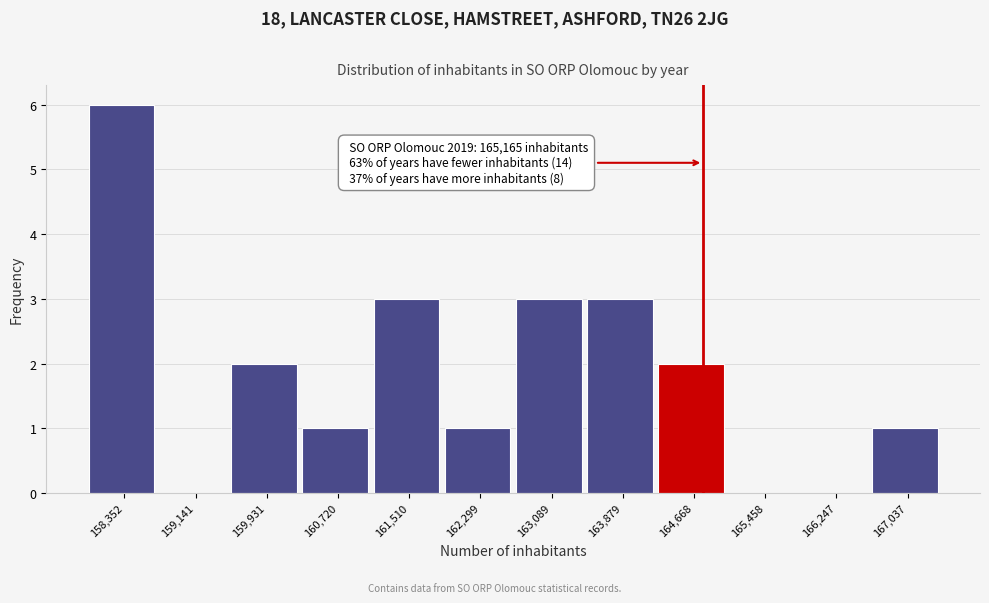

Reading left to right, transcribe all the data shown in this chart.

158,352=6	159,141=0	159,931=2	160,720=1	161,510=3	162,299=1	163,089=3	163,879=3	164,668=2	165,458=0	166,247=0	167,037=1